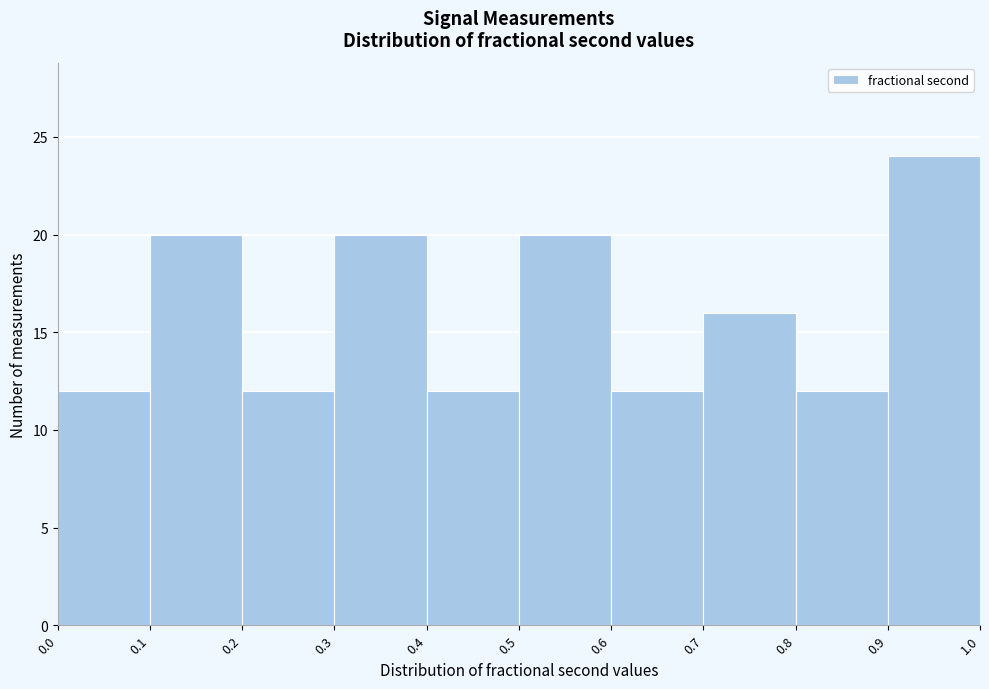

Reading left to right, list every bar in this chart as the range it spans on the x-axis followed by its height. The values are not printed on the chart, so give them approximately, as read against the axis.

0.0 to 0.1: 12
0.1 to 0.2: 20
0.2 to 0.3: 12
0.3 to 0.4: 20
0.4 to 0.5: 12
0.5 to 0.6: 20
0.6 to 0.7: 12
0.7 to 0.8: 16
0.8 to 0.9: 12
0.9 to 1.0: 24